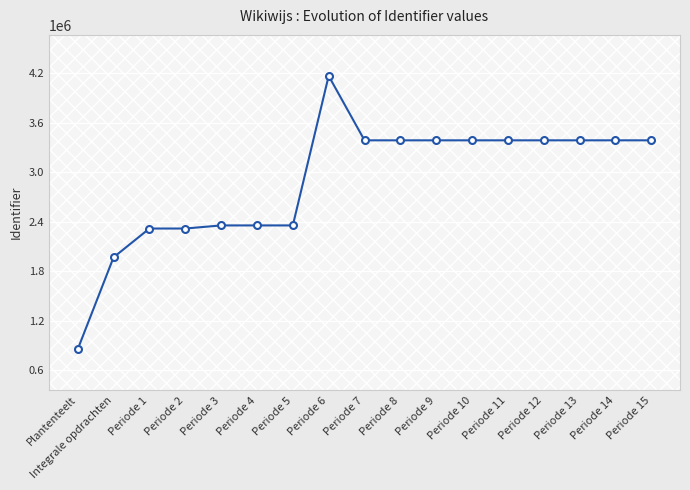

At which category does the chart reach its peak across all series?

Periode 6